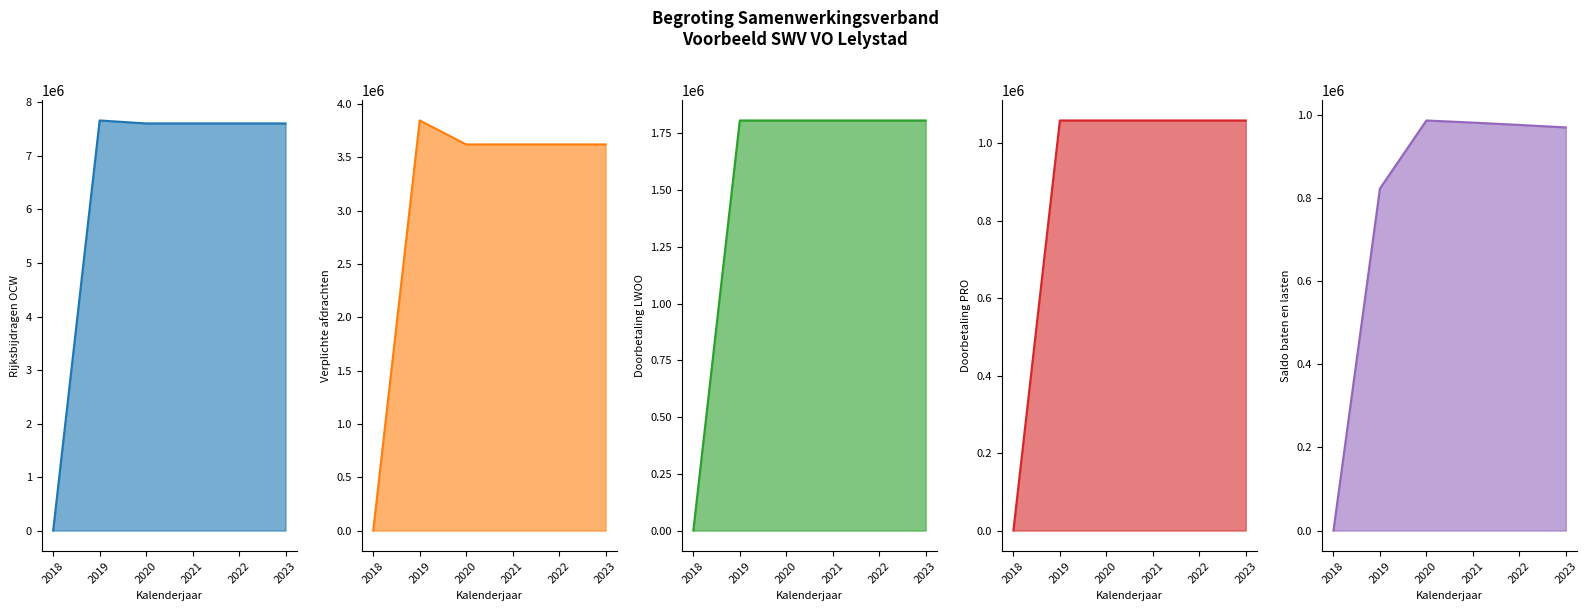

Does the chart display data point markers on the line(s)?

No